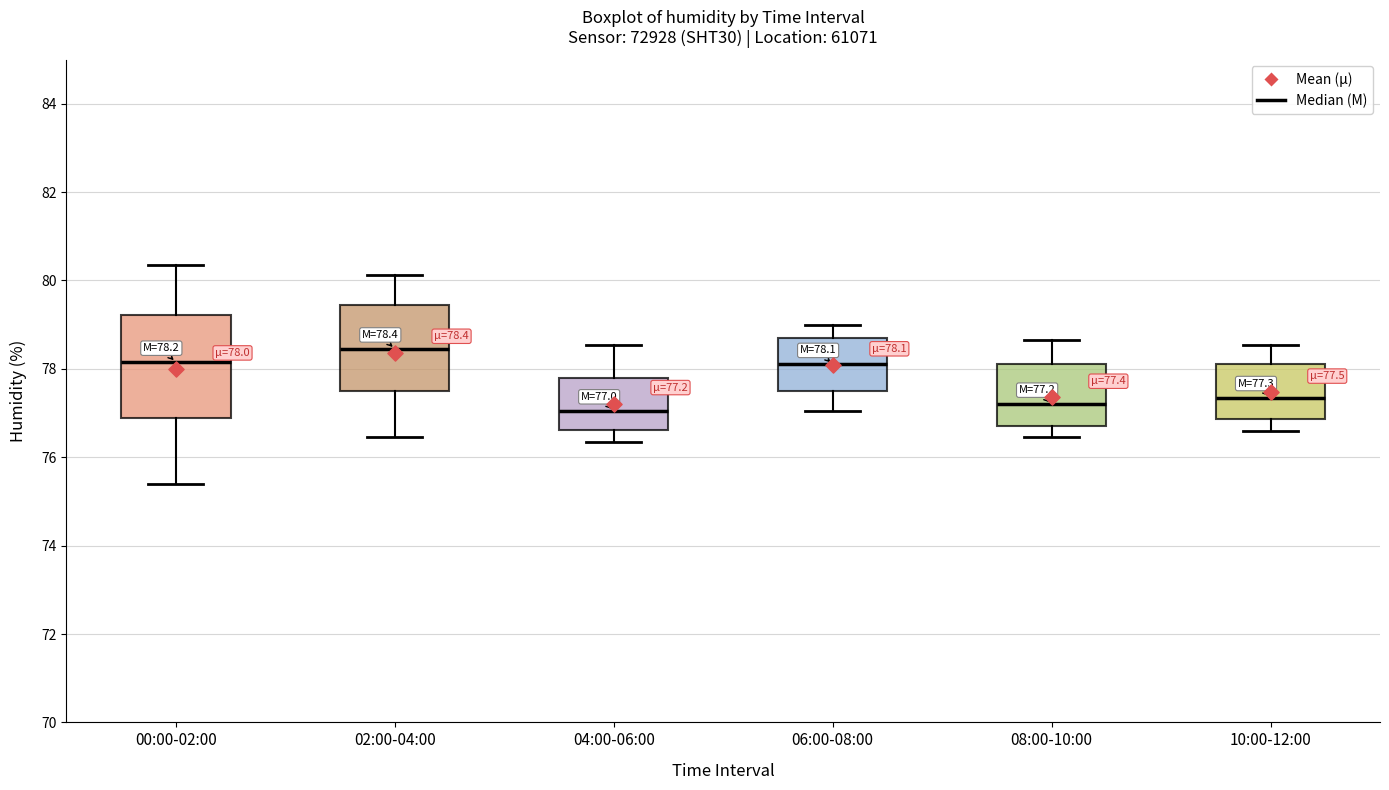

Which box is the tallest, from its lower edge to its upper edge?

00:00-02:00